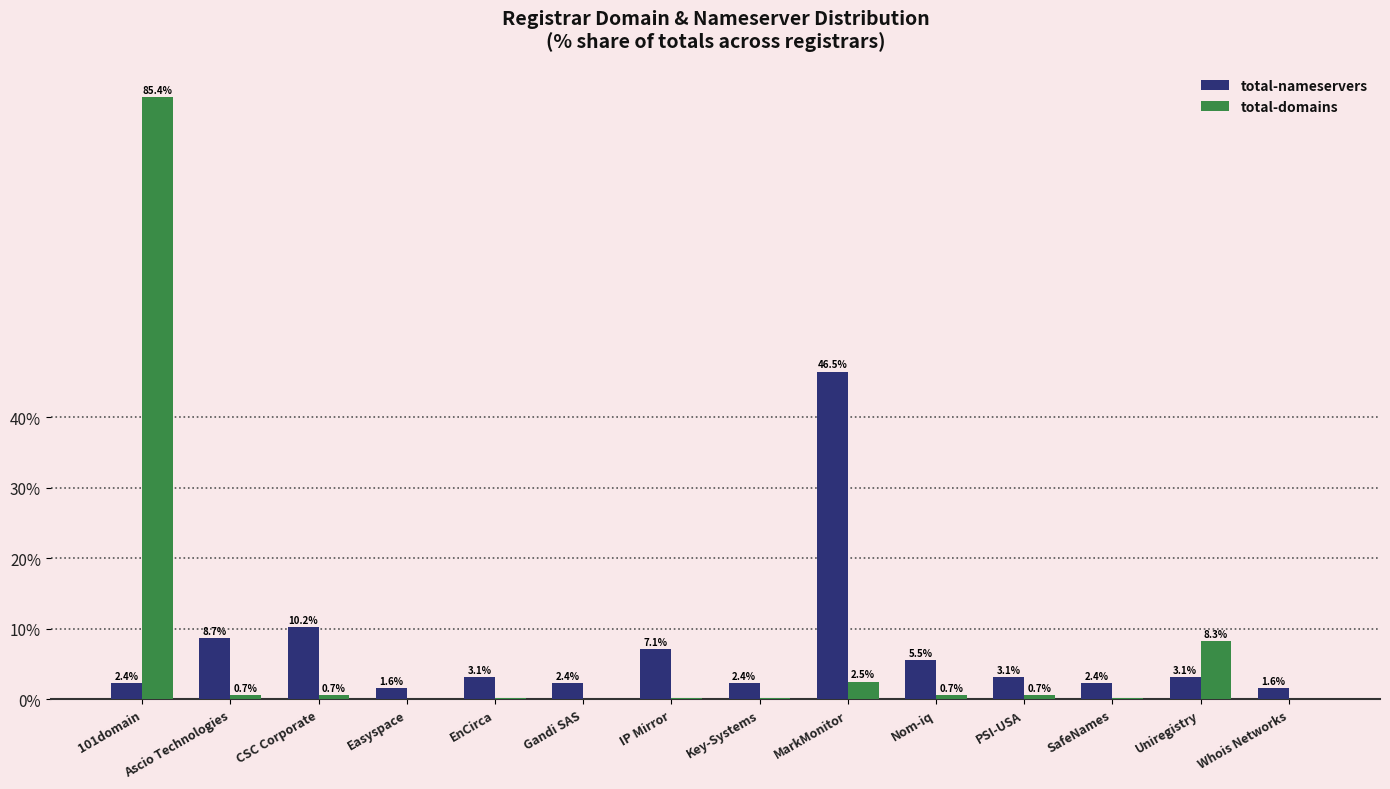

Where does the total-nameservers series first go above 3?

Ascio Technologies